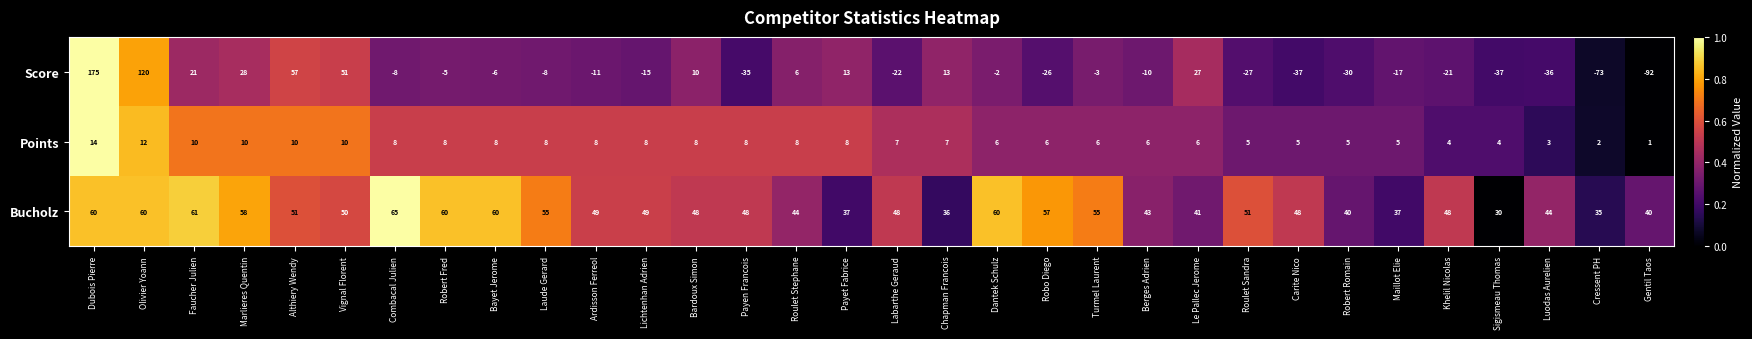

What is the difference between the Bucholz values at Chapman Francois and Marlieres Quentin?

22